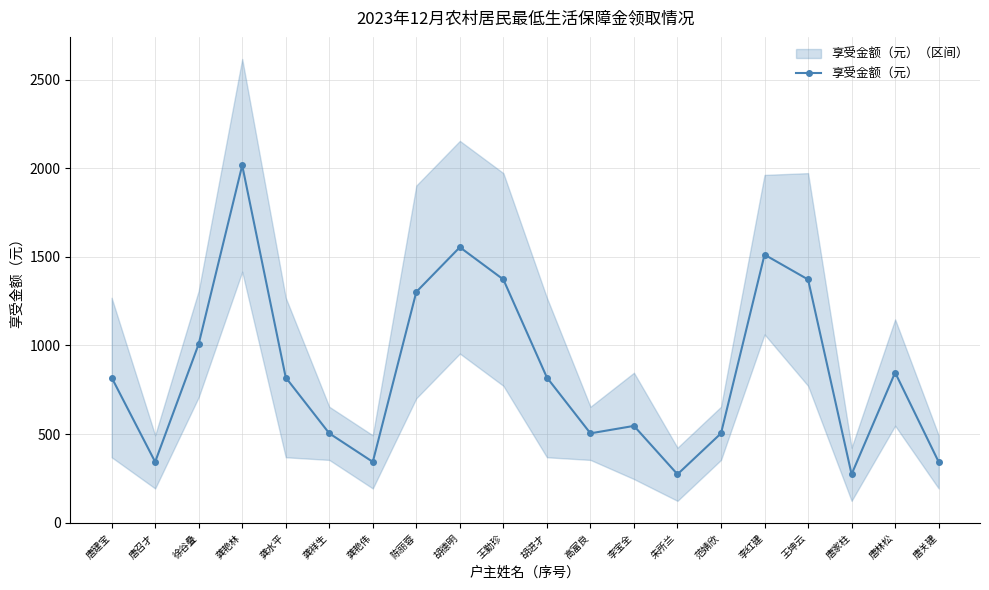

How many lines are shown in the chart?

1